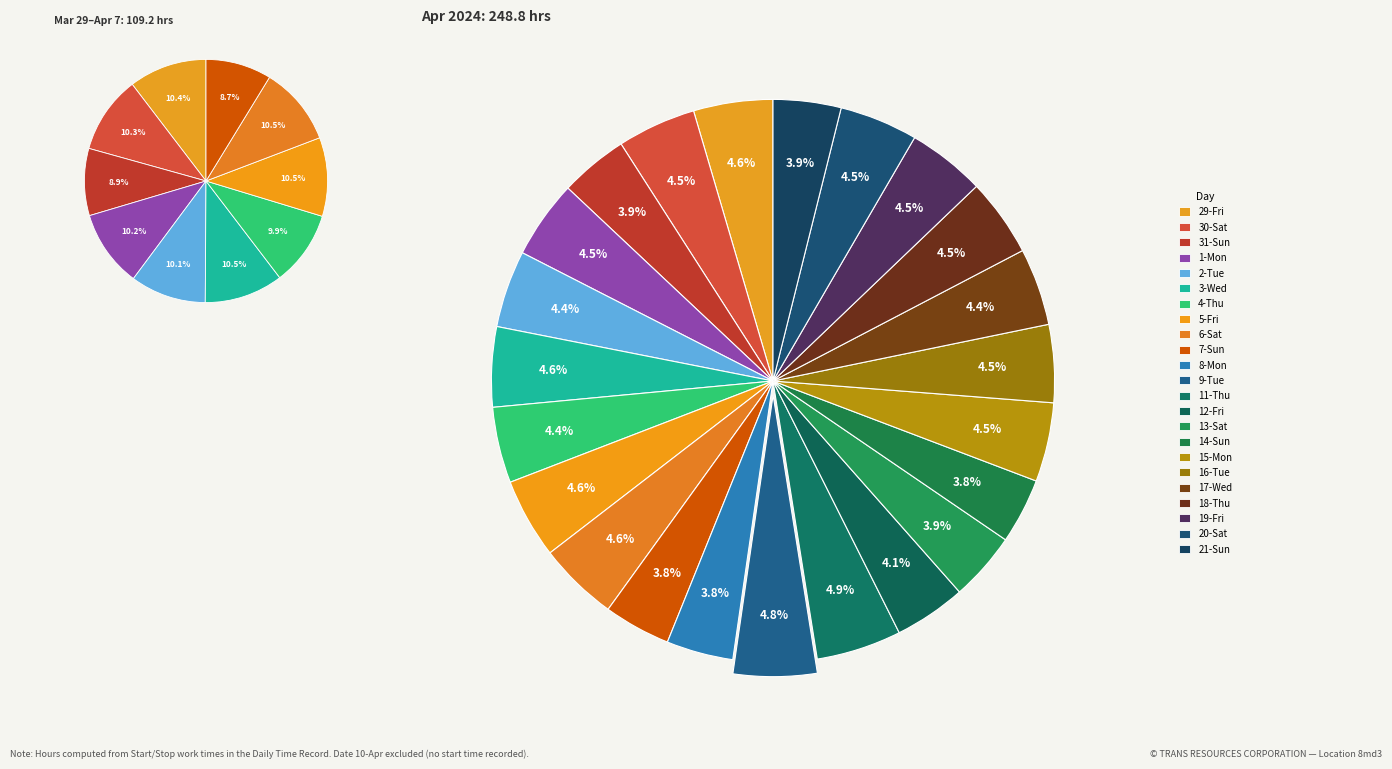

Between 12-Fri and 1-Mon, which is larger?

1-Mon